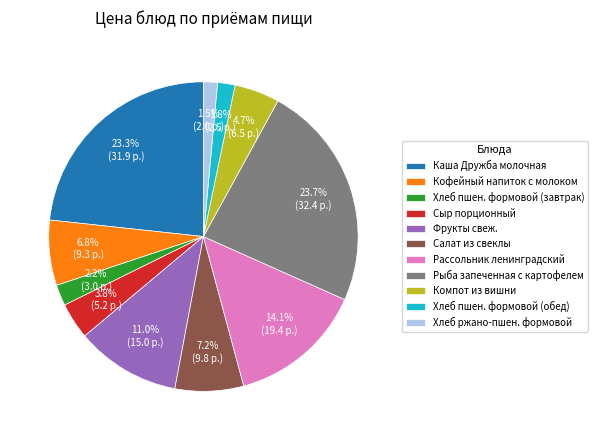

Is Рассольник ленинградский the majority of the pie?

No